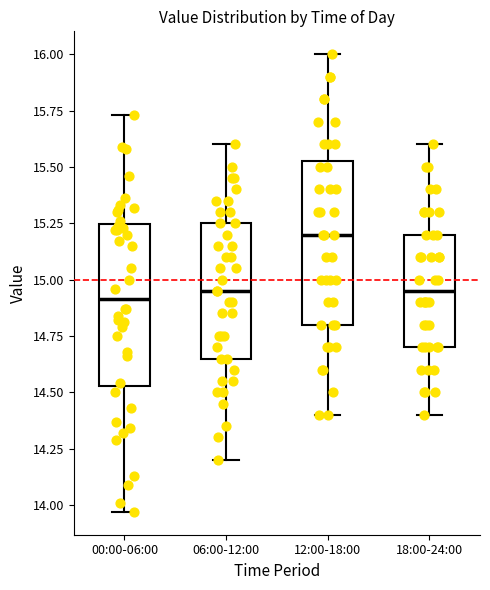

Where is the upper edge of the box for 12:00-18:00 on the y-axis? The values are not printed on the chart, so give them approximately, as read against the axis.

15.55